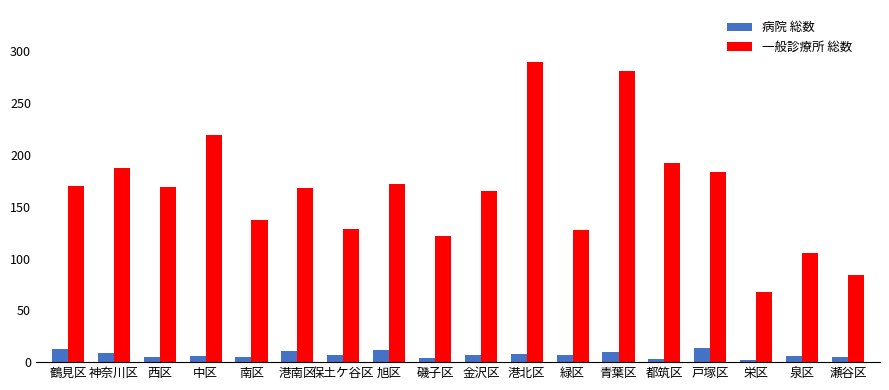

What is the highest value of the 一般診療所 総数 series?

290